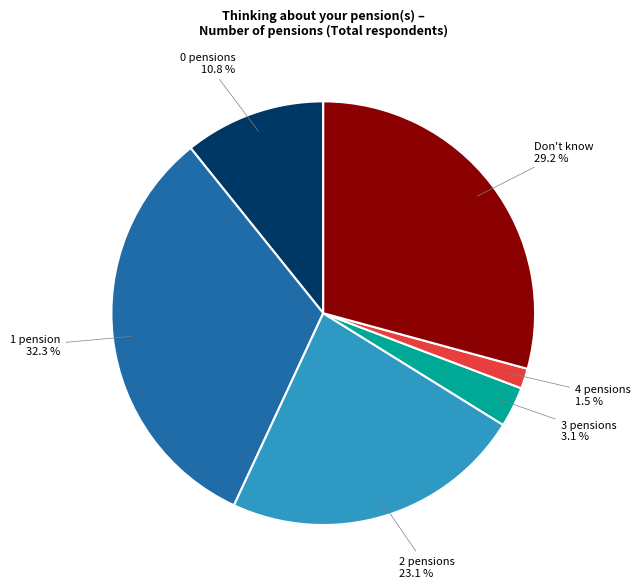

Which category has the smallest portion of the pie?

4